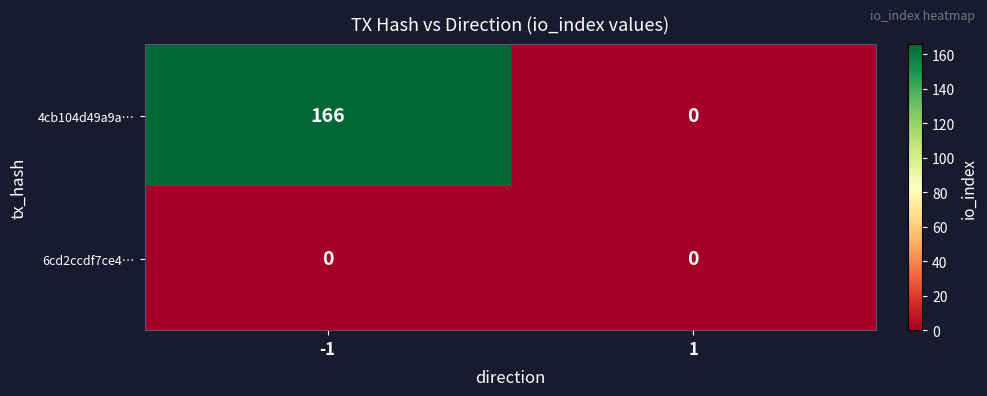

The value of 4cb104d49a9a… at -1 is 44. True or false?

False